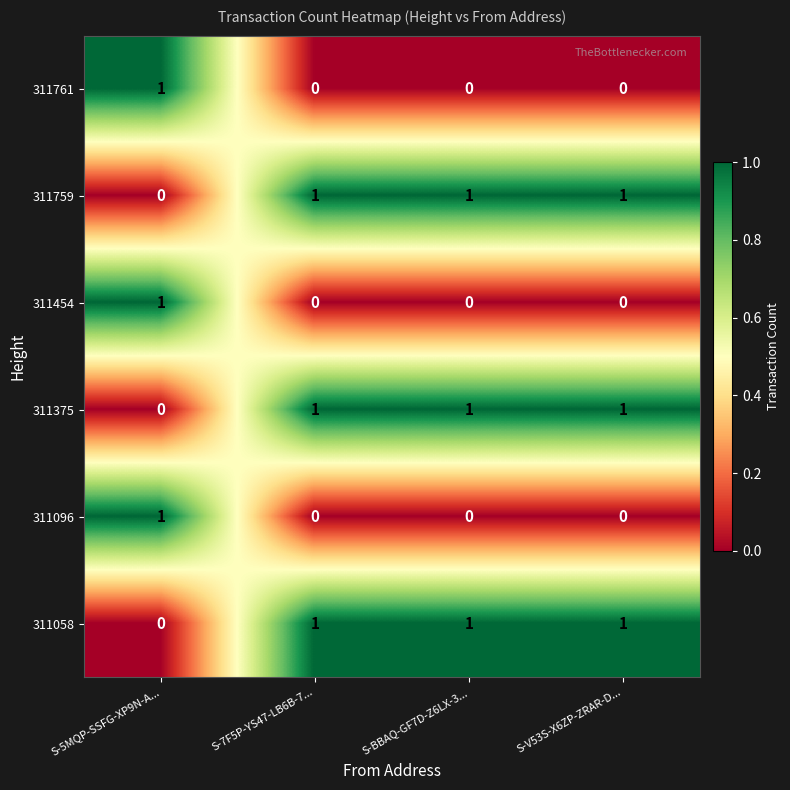

How many positive values does the 311058 series have?

3